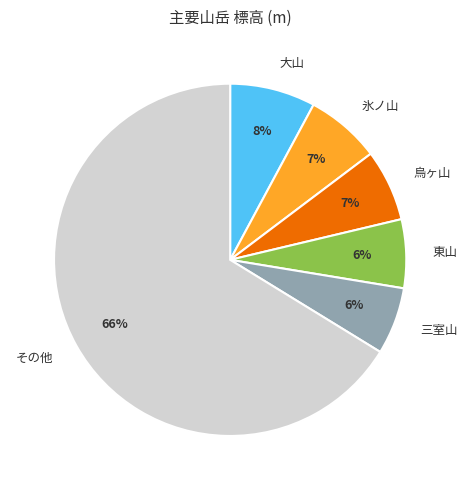

To the nearest percent, what percentage of the pie is その他?

66%